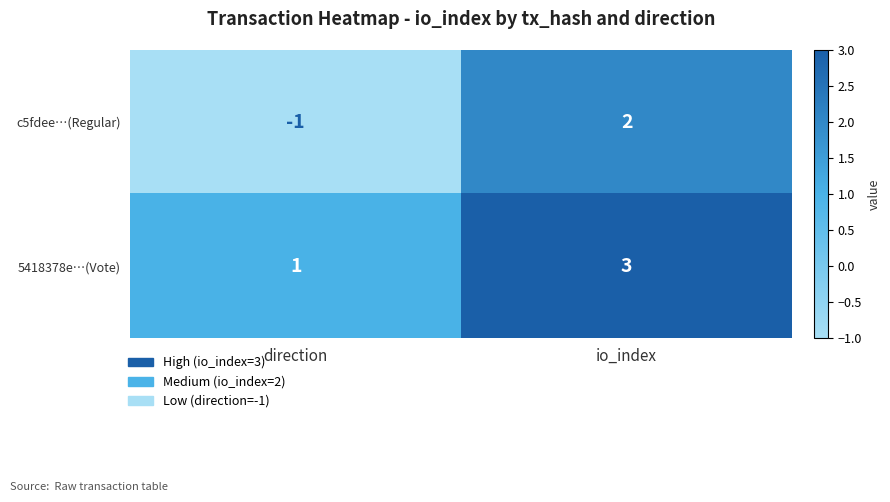

Rank the series by their average value, from lowest to highest.

c5fdee…(Regular), 5418378e…(Vote)